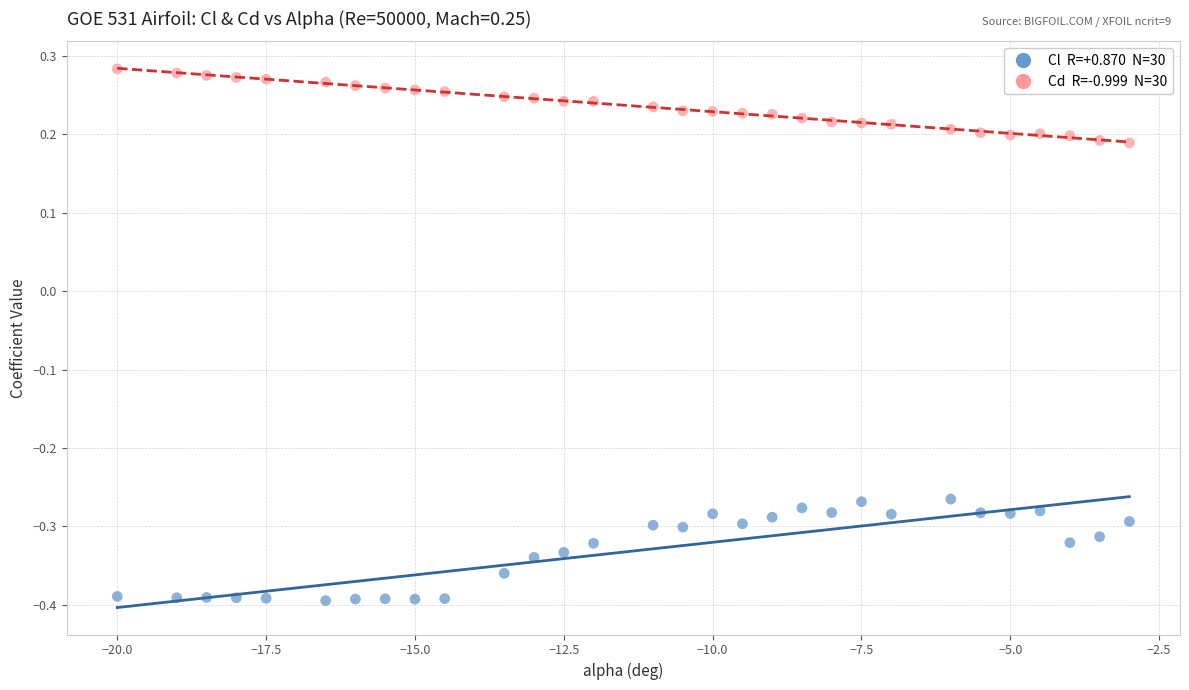

Across all data points, what is the range of Y values (max minus min)?

0.7